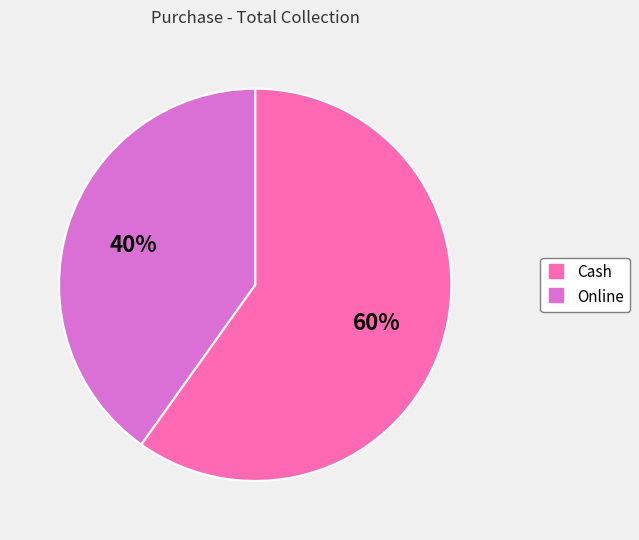

Combined, do Cash and Online account for over 50%?

Yes